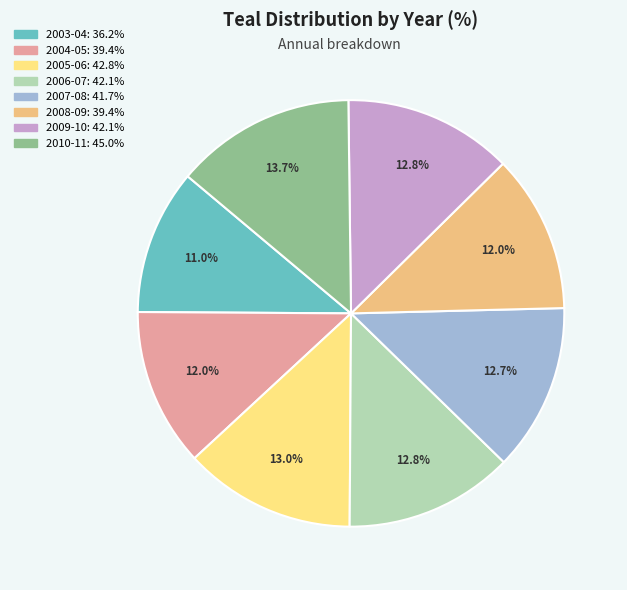

Is there any slice that represents more than half of the pie?

No